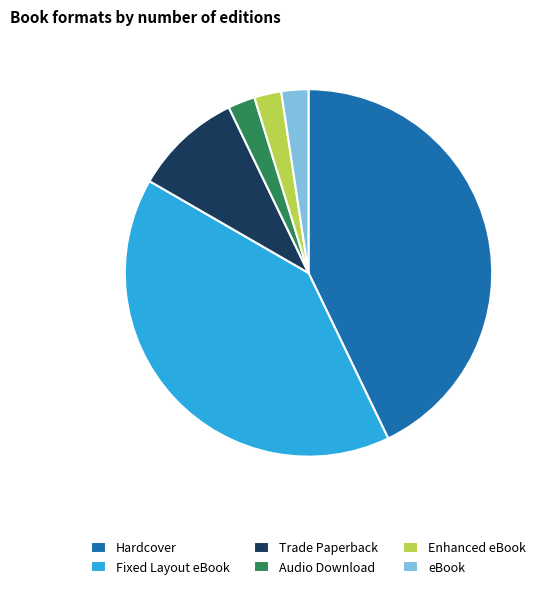

Is there any slice that represents more than half of the pie?

No